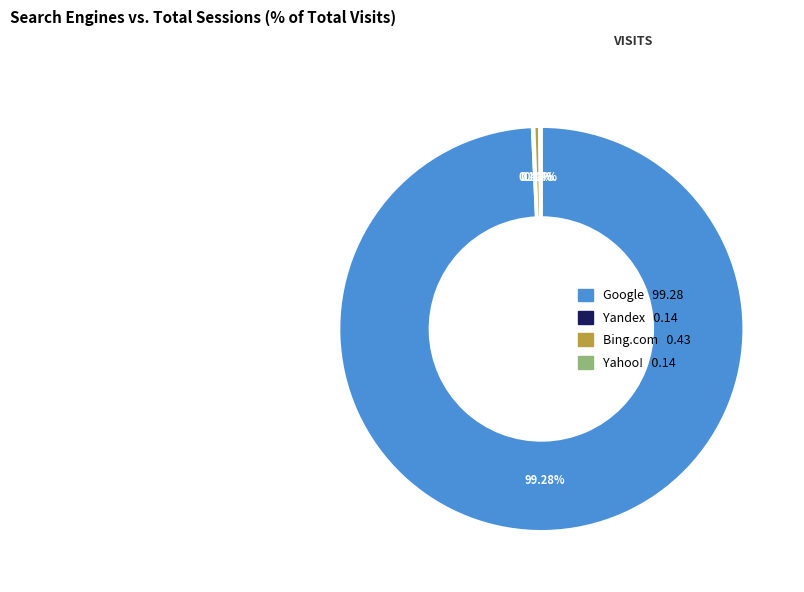

Does any single category account for the majority?

Yes